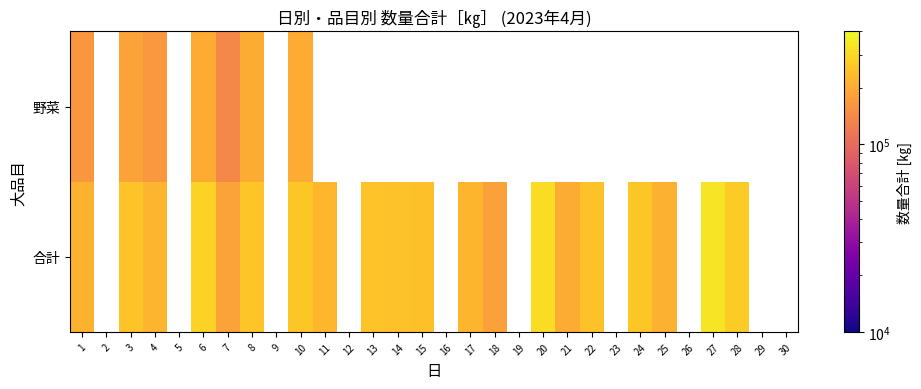

At which label does 合計 first exceed 259544?

6